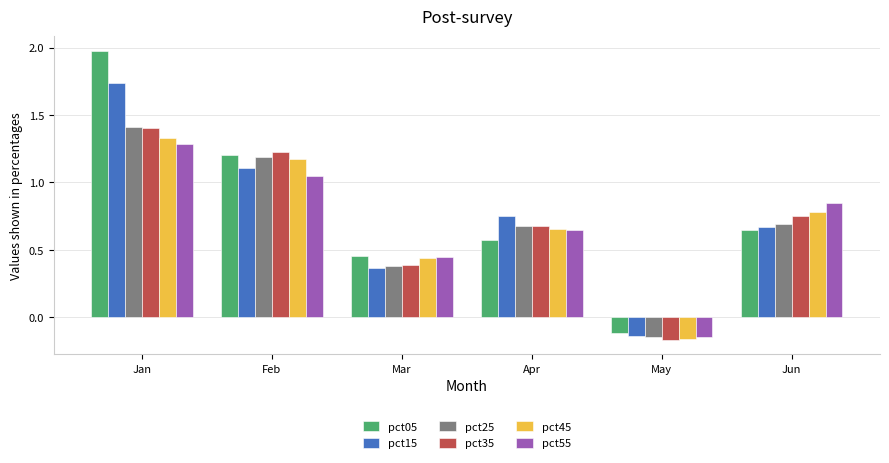

At how many categories does at least one series exceed 0?

5